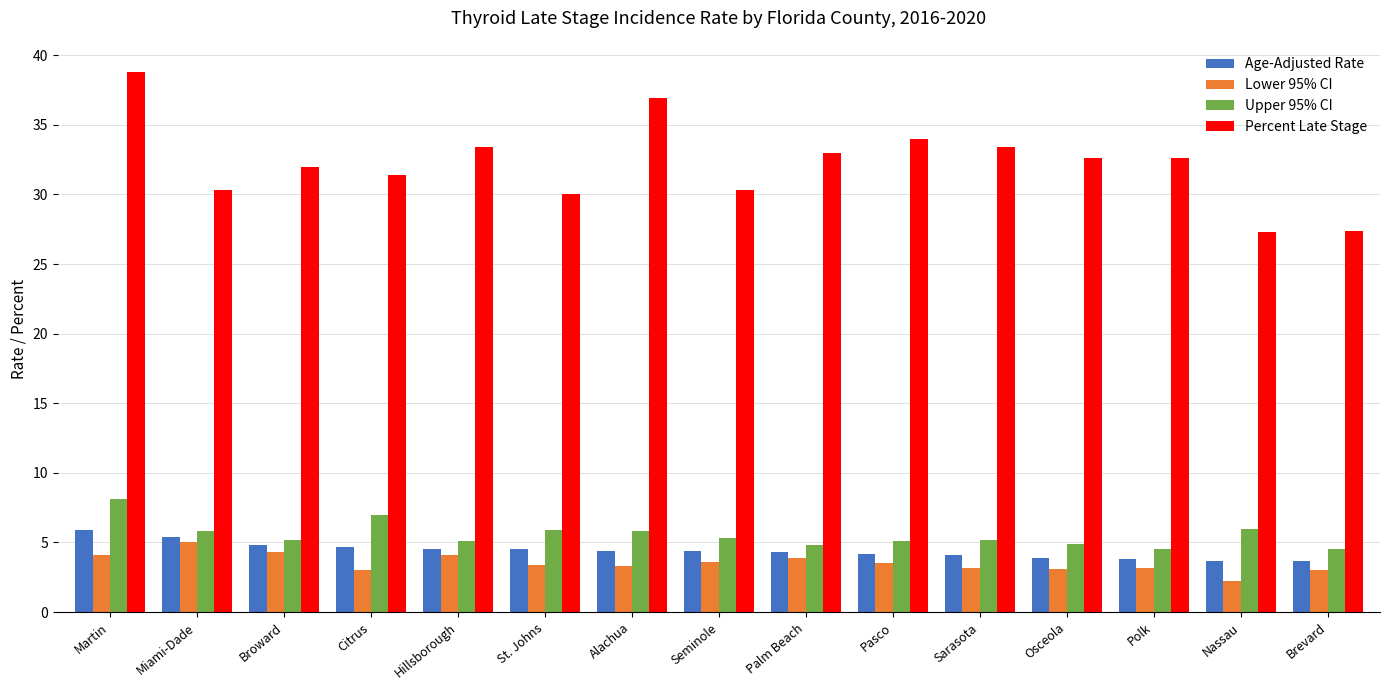

Rank the series at Brevard from lowest to highest value.

Lower 95% CI, Age-Adjusted Rate, Upper 95% CI, Percent Late Stage